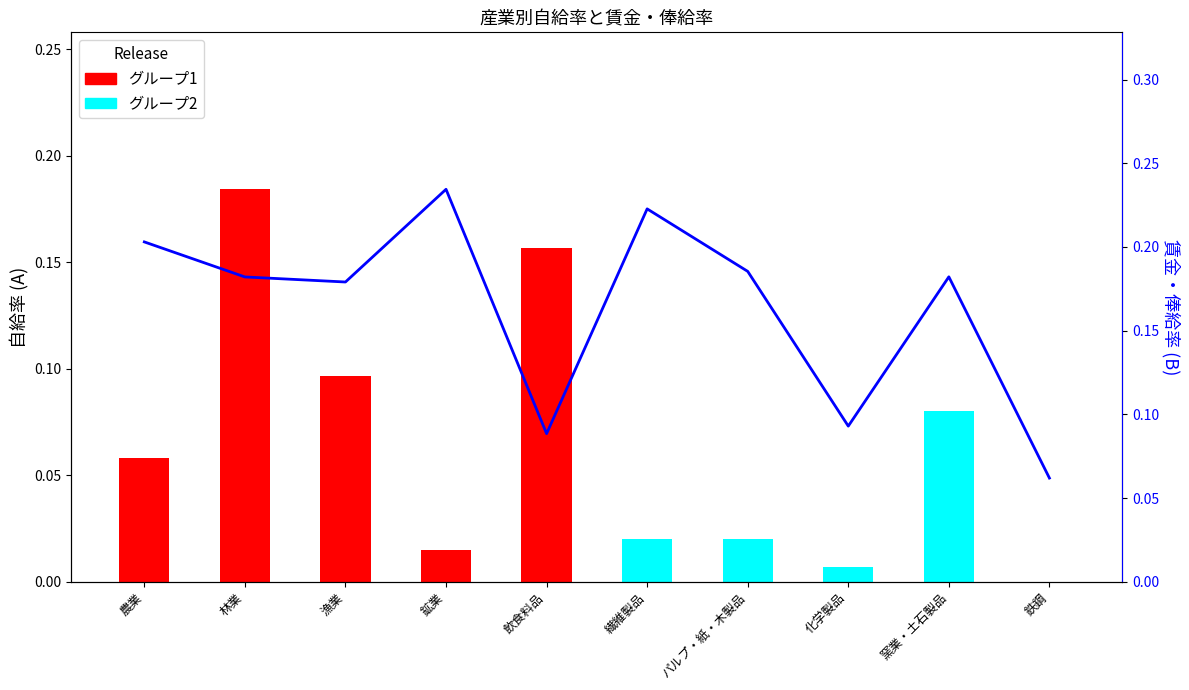

The chart shows a value of 0.2 at 繊維製品. True or false?

True